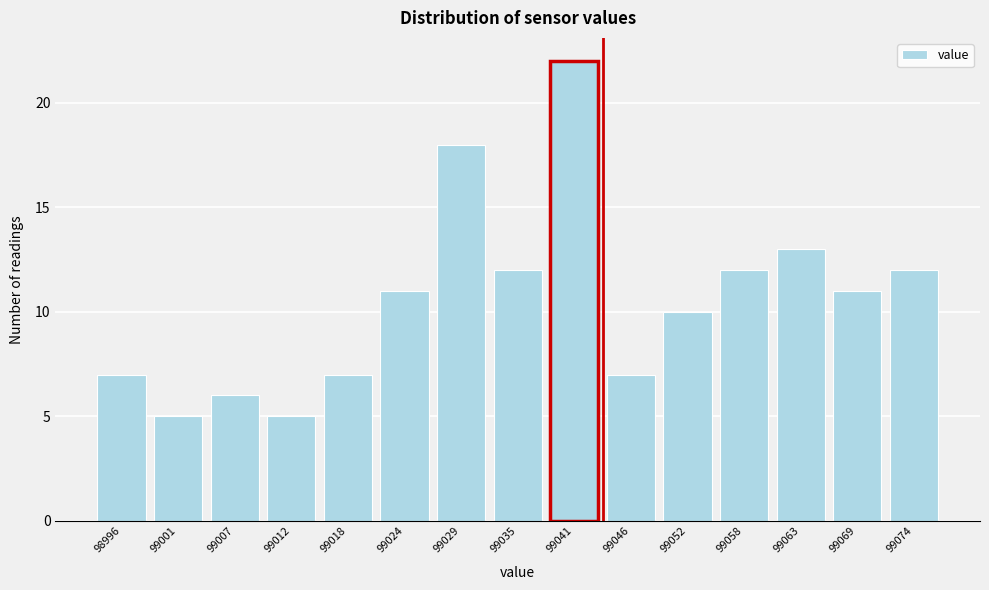

Reading left to right, extract all data points from this chart.

7	5	6	5	7	11	18	12	22	7	10	12	13	11	12